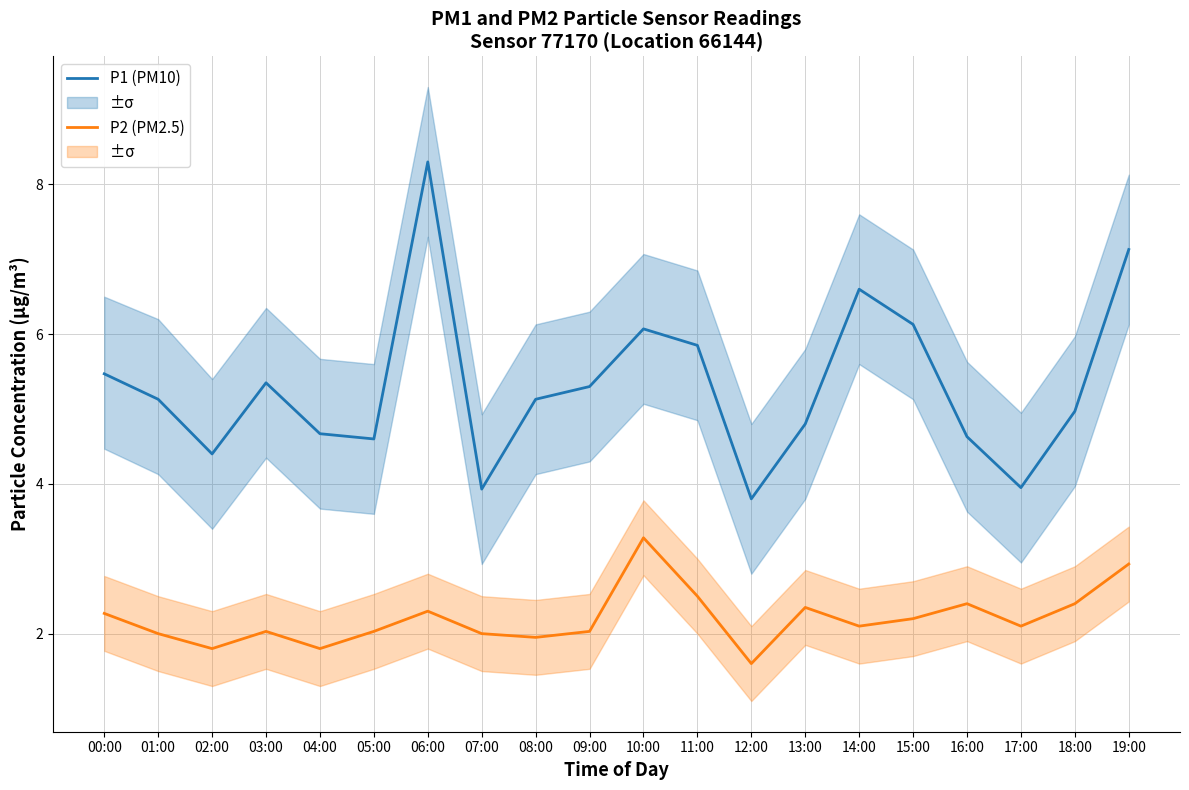

What is the sum of the P1 (PM10) values at 09:00 and 18:00?

10.3